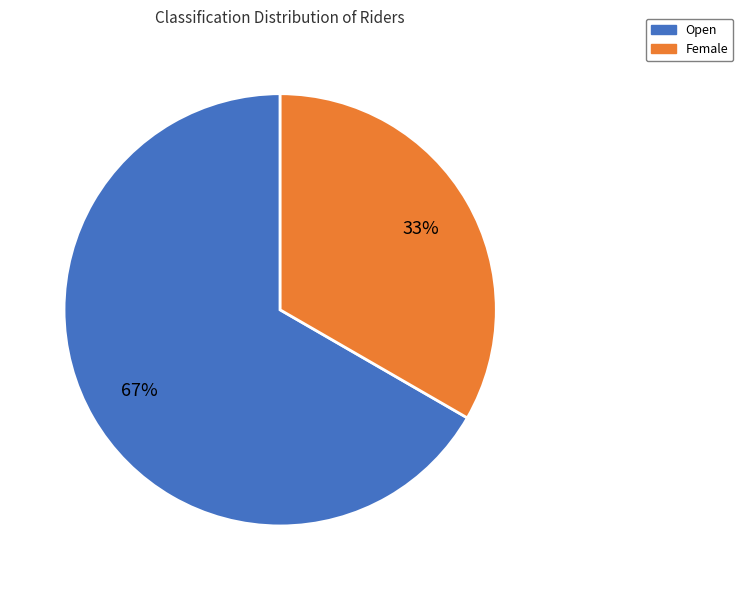

How many slices are in this pie chart?

2